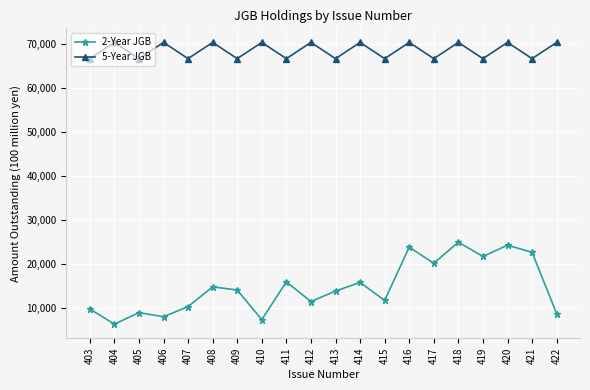

What is the difference between the second highest and minimum values in the 5-Year JGB series?

3693